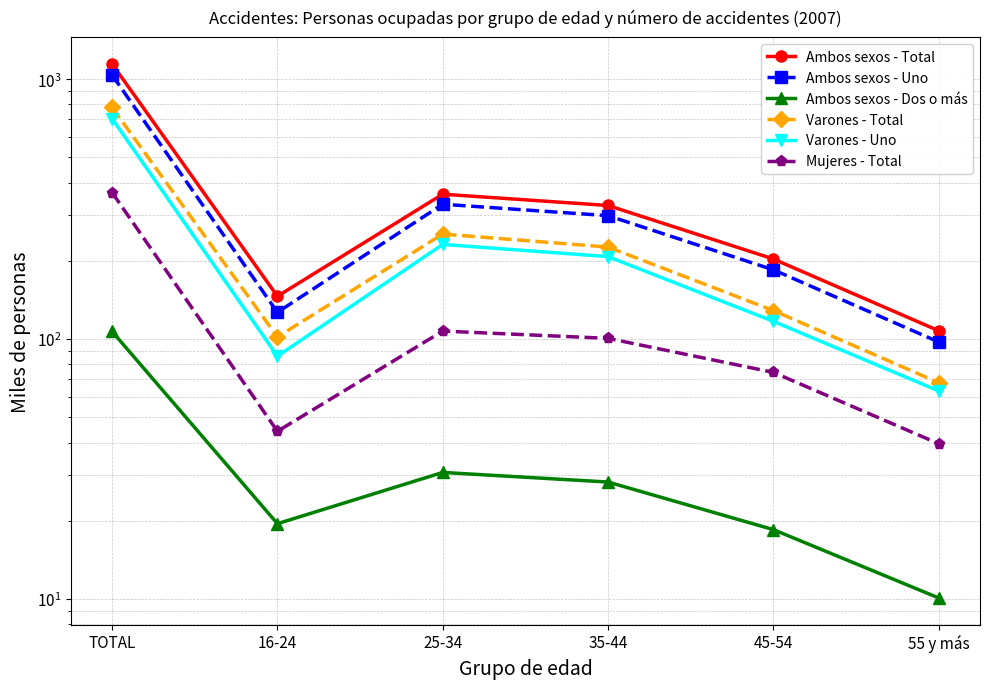

What is the total value across all series at 35-44?

1187.8